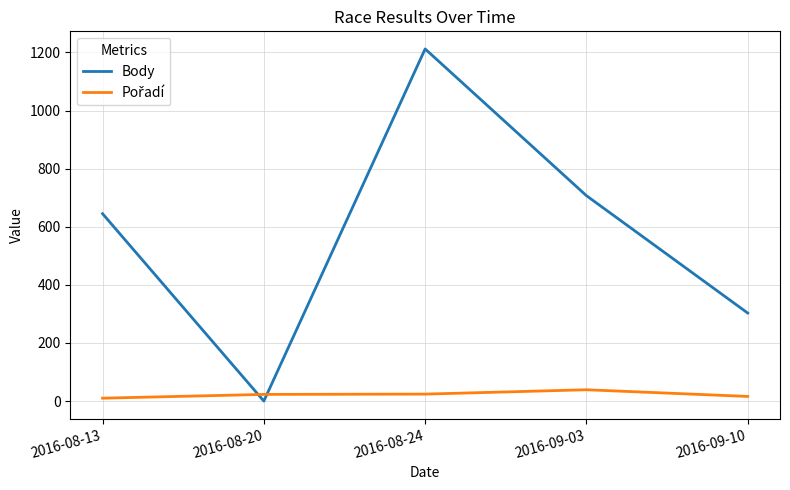

Rank the categories by Body value from lowest to highest.

2016-08-20, 2016-09-10, 2016-08-13, 2016-09-03, 2016-08-24